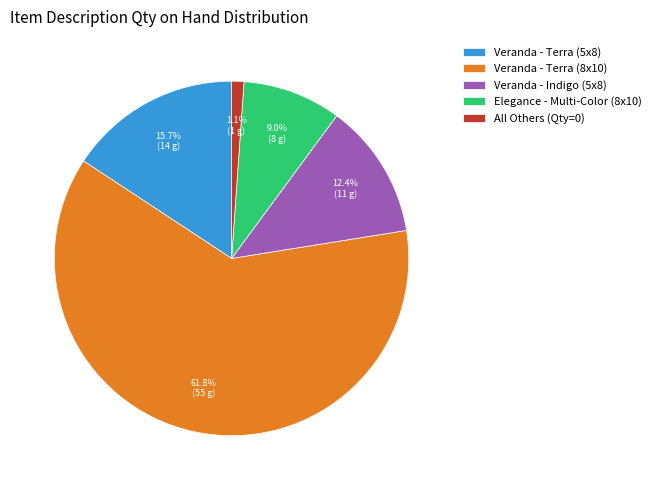

Combined, what portion of the pie is Veranda - Terra (8x10) and Veranda - Terra (5x8)?

77.5%